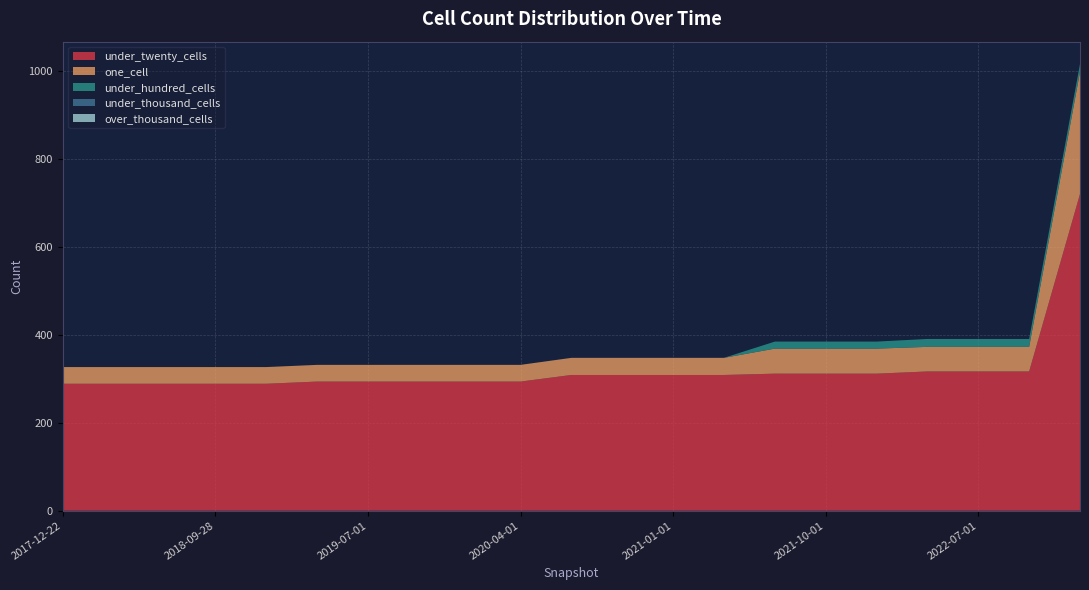

Reading left to right, what are all the values shown in this chart?

under_twenty_cells: 2017-12-22=289	2018-04-09=289	2018-07-11=289	2018-09-28=289	2019-01-01=289	2019-04-06=294	2019-07-01=294	2019-10-09=294	2020-01-01=294	2020-04-01=294	2020-07-01=309	2020-10-01=309	2021-01-01=309	2021-04-01=309	2021-07-01=312	2021-10-01=312	2022-01-01=312	2022-04-01=317	2022-07-01=317	2022-10-01=317	2023-01-01=721
one_cell: 2017-12-22=38	2018-04-09=38	2018-07-11=38	2018-09-28=38	2019-01-01=38	2019-04-06=38	2019-07-01=38	2019-10-09=38	2020-01-01=38	2020-04-01=38	2020-07-01=39	2020-10-01=39	2021-01-01=39	2021-04-01=39	2021-07-01=57	2021-10-01=57	2022-01-01=57	2022-04-01=56	2022-07-01=56	2022-10-01=56	2023-01-01=278
under_hundred_cells: 2017-12-22=0	2018-04-09=0	2018-07-11=0	2018-09-28=0	2019-01-01=0	2019-04-06=0	2019-07-01=0	2019-10-09=0	2020-01-01=0	2020-04-01=0	2020-07-01=0	2020-10-01=0	2021-01-01=0	2021-04-01=0	2021-07-01=16	2021-10-01=16	2022-01-01=16	2022-04-01=18	2022-07-01=18	2022-10-01=18	2023-01-01=18
under_thousand_cells: 2017-12-22=0	2018-04-09=0	2018-07-11=0	2018-09-28=0	2019-01-01=0	2019-04-06=0	2019-07-01=0	2019-10-09=0	2020-01-01=0	2020-04-01=0	2020-07-01=0	2020-10-01=0	2021-01-01=0	2021-04-01=0	2021-07-01=0	2021-10-01=0	2022-01-01=0	2022-04-01=0	2022-07-01=0	2022-10-01=0	2023-01-01=0
over_thousand_cells: 2017-12-22=0	2018-04-09=0	2018-07-11=0	2018-09-28=0	2019-01-01=0	2019-04-06=0	2019-07-01=0	2019-10-09=0	2020-01-01=0	2020-04-01=0	2020-07-01=0	2020-10-01=0	2021-01-01=0	2021-04-01=0	2021-07-01=0	2021-10-01=0	2022-01-01=0	2022-04-01=0	2022-07-01=0	2022-10-01=0	2023-01-01=0